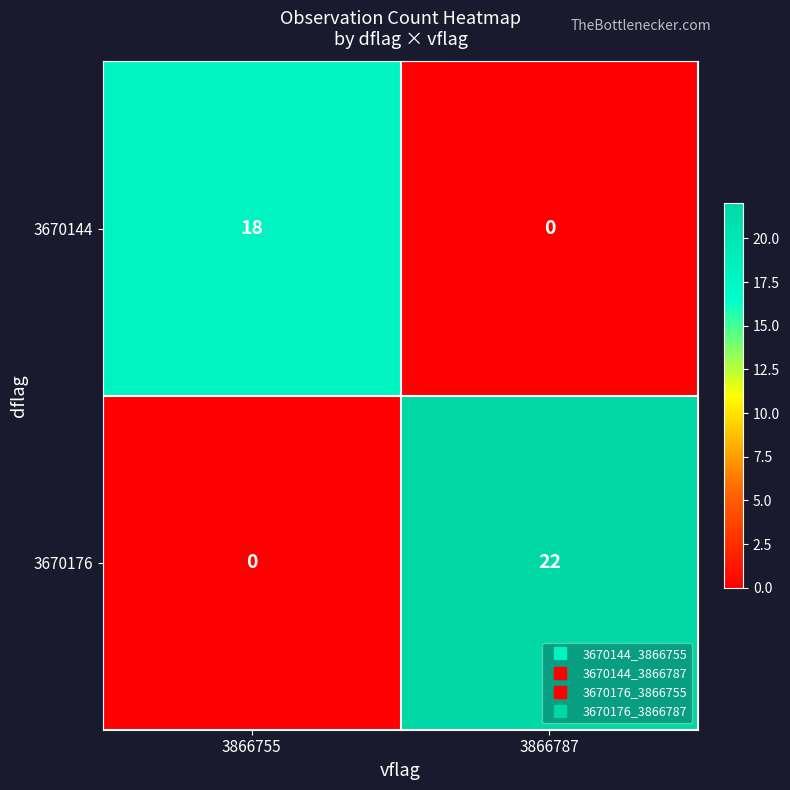

Which series has the largest total across all categories?

3670176